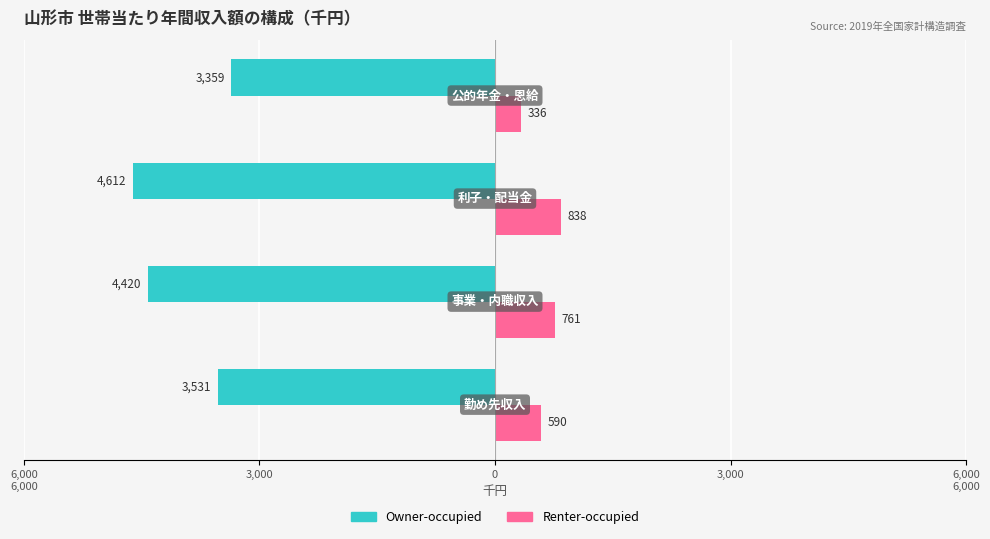

Count the Renter-occupied values in the range 590 to 838.

3